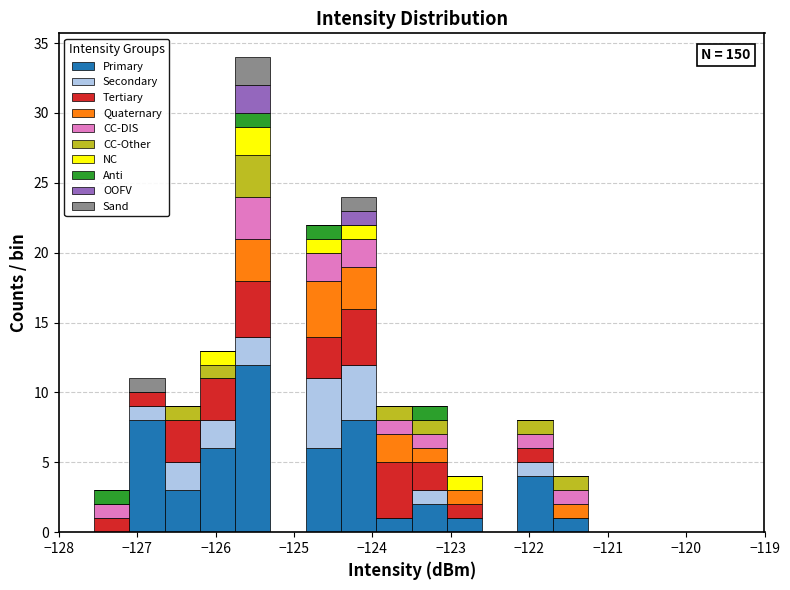

Which range on the x-axis has the tallest stacked bar (by total height)?

-125.75 to -125.30